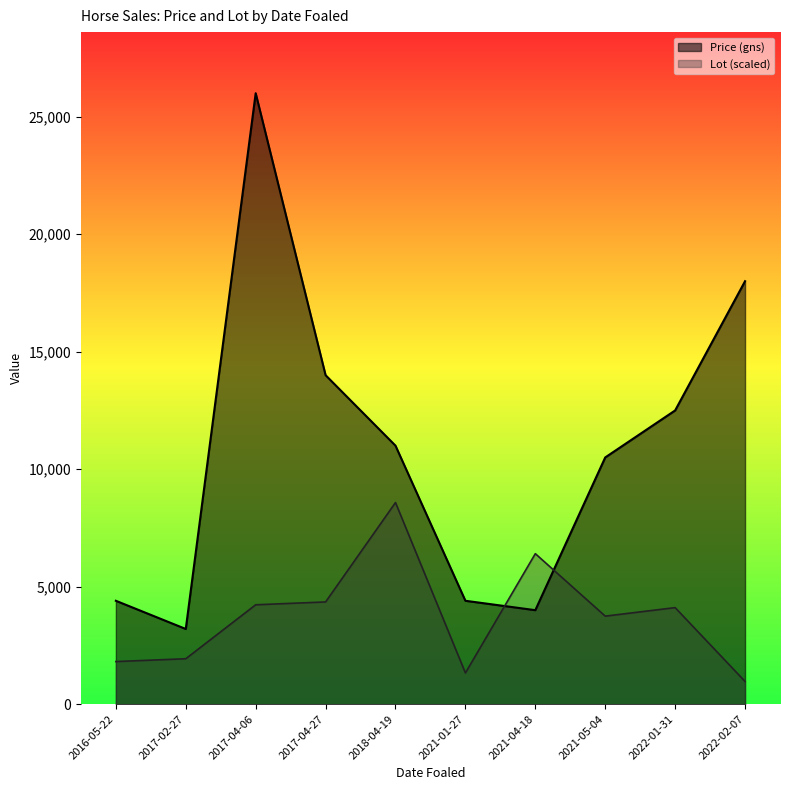

True or false: Price (gns) has more than 0 points higher than both neighbors.

True